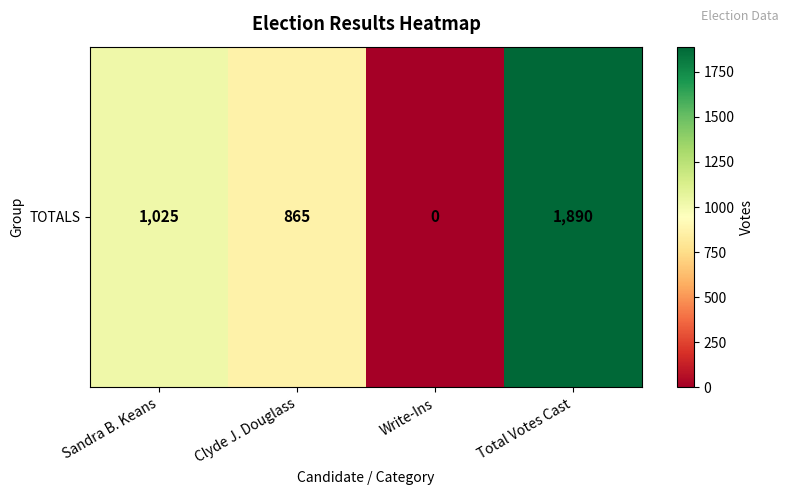

Rank the categories by value from lowest to highest.

Write-Ins, Clyde J. Douglass, Sandra B. Keans, Total Votes Cast